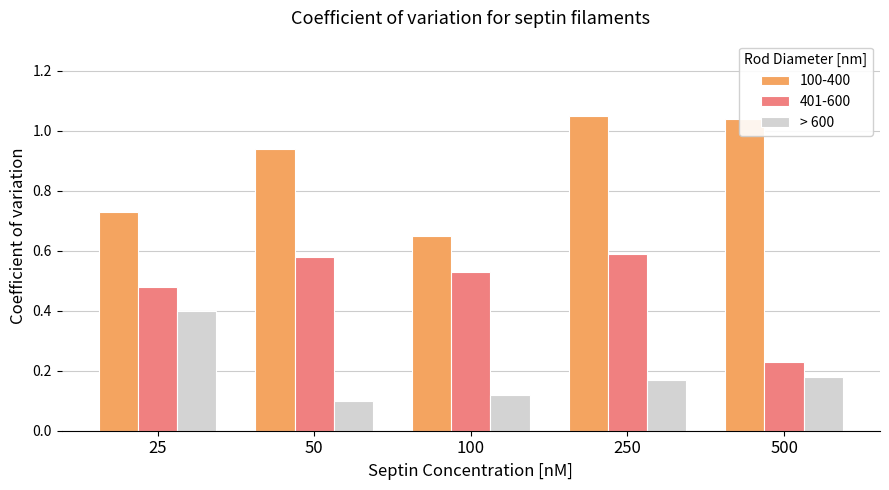

Count the 401-600 values in the range 0 to 1.

5